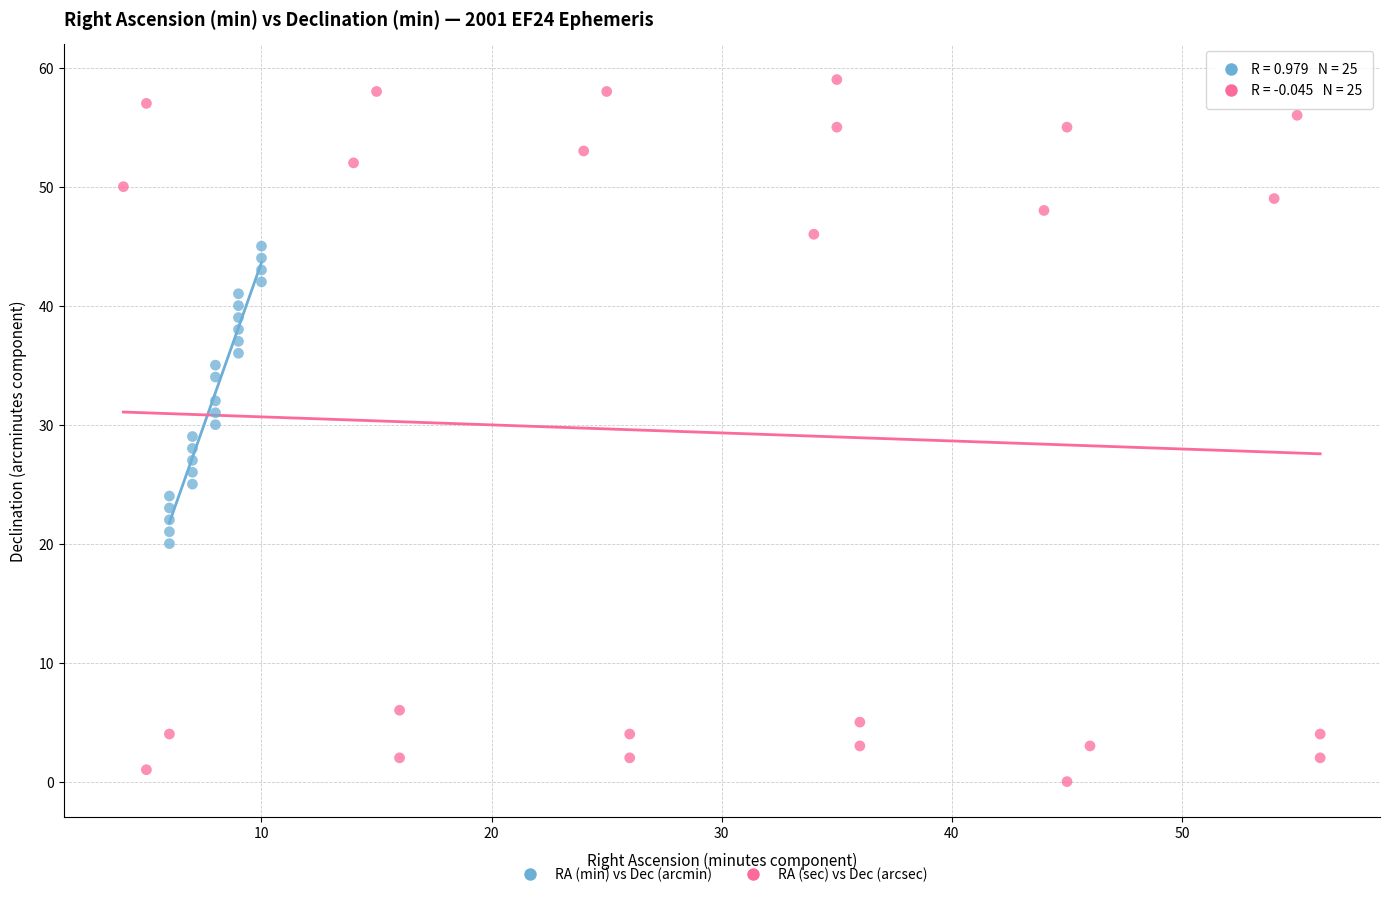

Which series has the largest Y range (max minus min)?

RA (sec) vs Dec (arcsec)